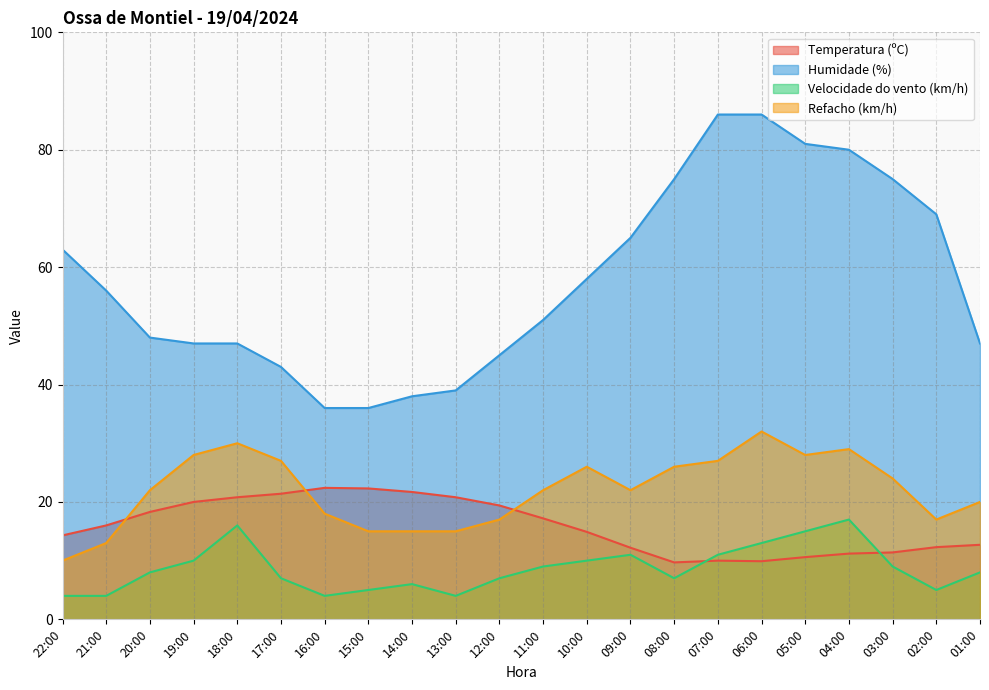

What is the spread (max minus min) of values at 12:00?

38.0